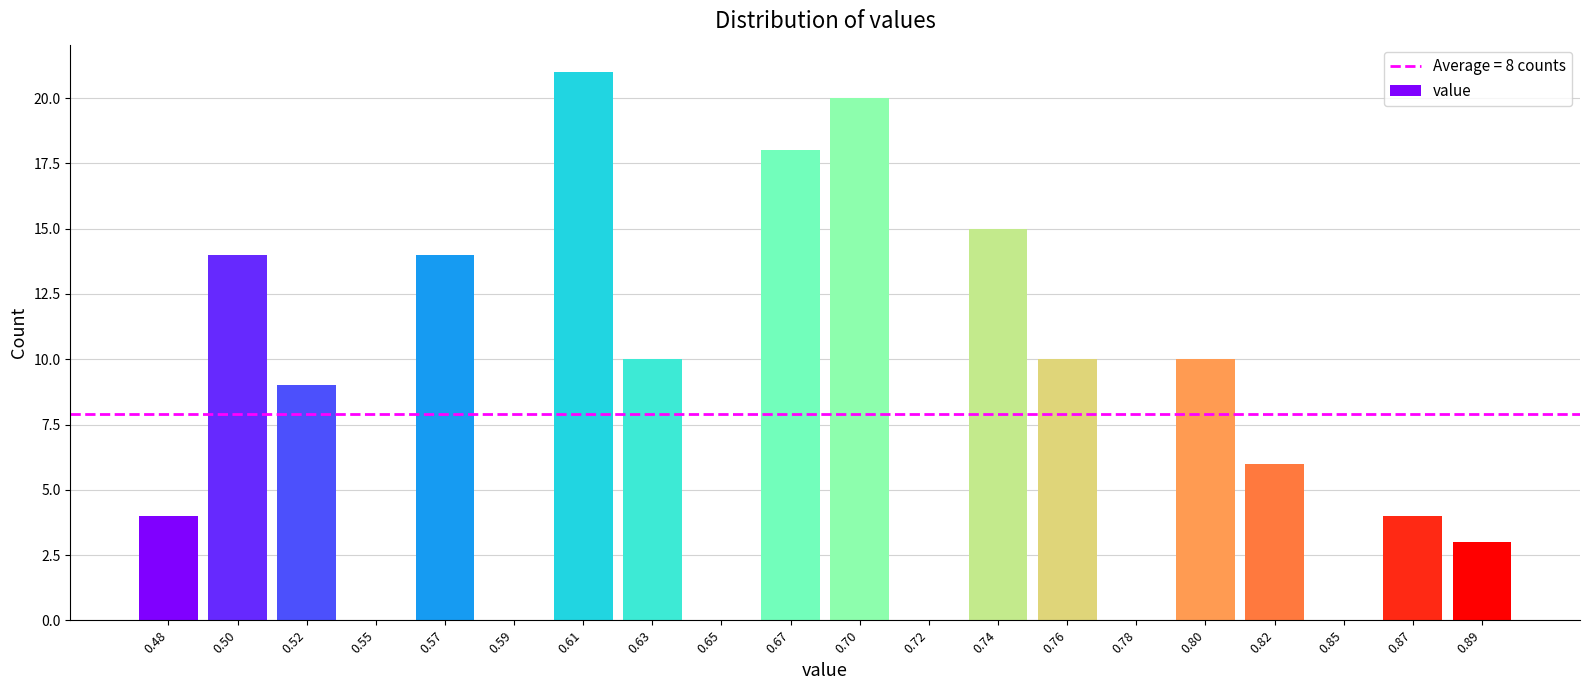

Reading left to right, what are all the values shown in this chart?

0.48=4	0.50=14	0.52=9	0.55=0	0.57=14	0.59=0	0.61=21	0.63=10	0.65=0	0.67=18	0.70=20	0.72=0	0.74=15	0.76=10	0.78=0	0.80=10	0.82=6	0.85=0	0.87=4	0.89=3